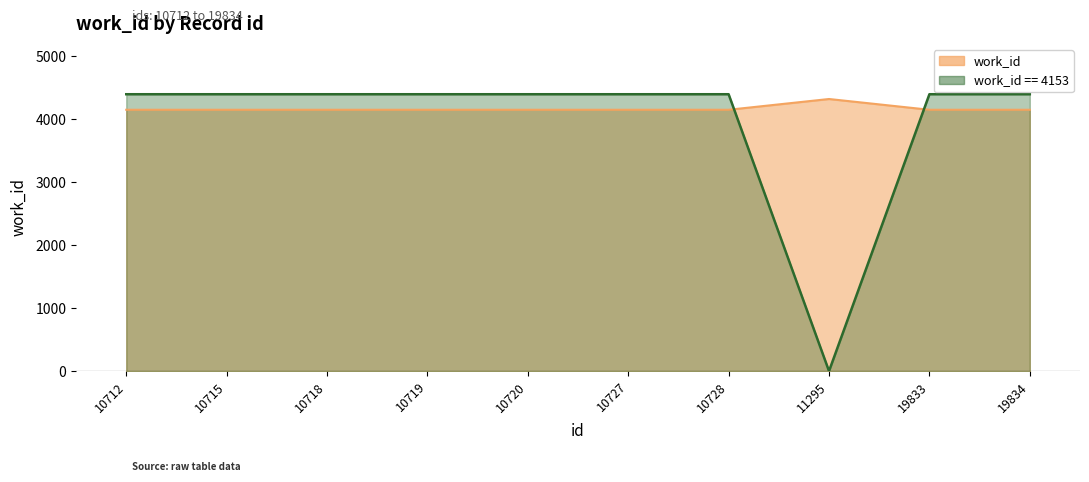

At which category does the data reach its first local peak?

11295